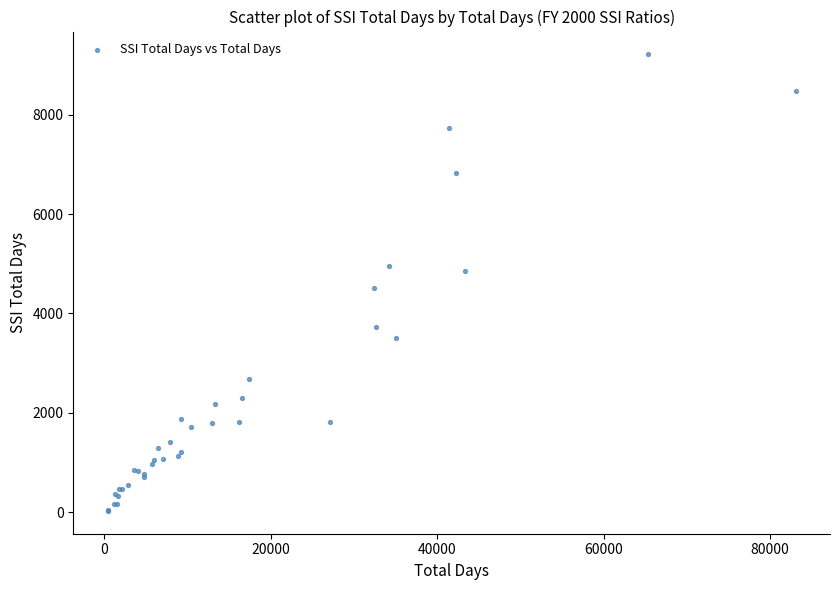

What Y value in the scatter plot is closest to 4619?

4509